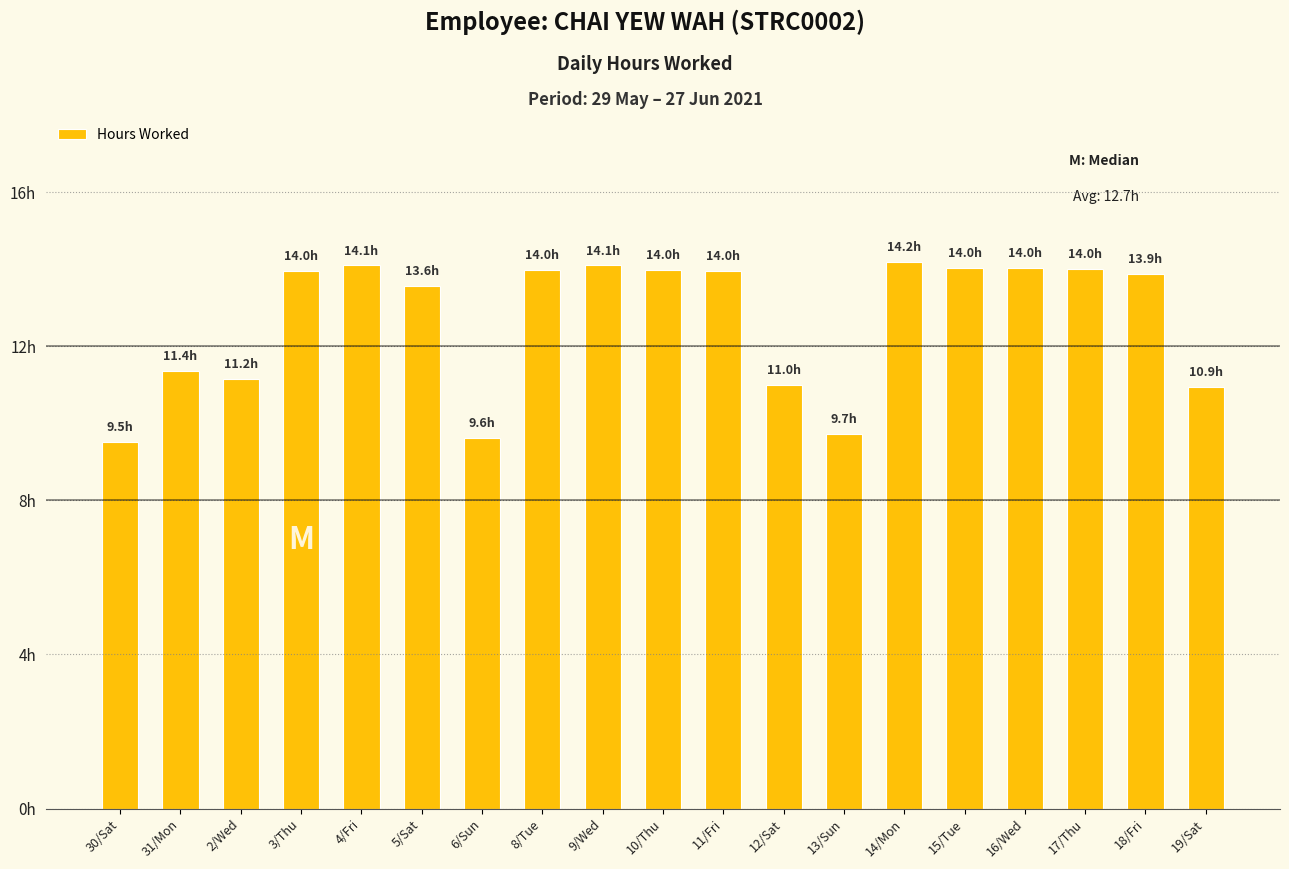

Which category has the highest value across all series?

14/Mon